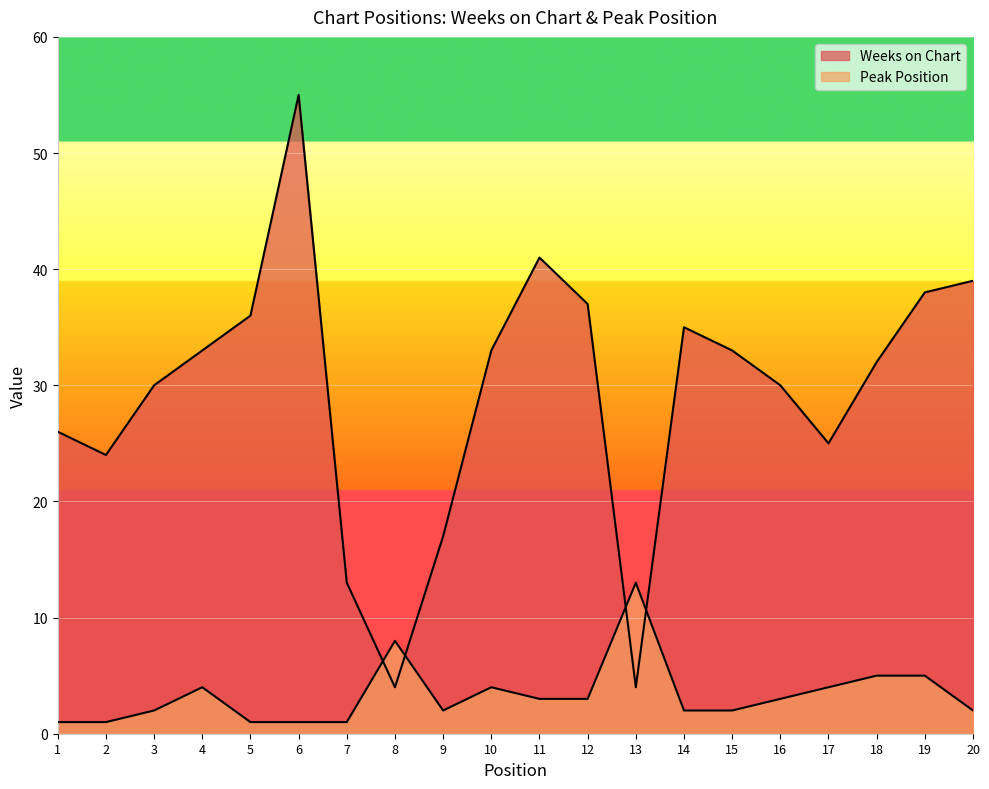

True or false: Weeks on Chart has a value of 41 at 11.

True